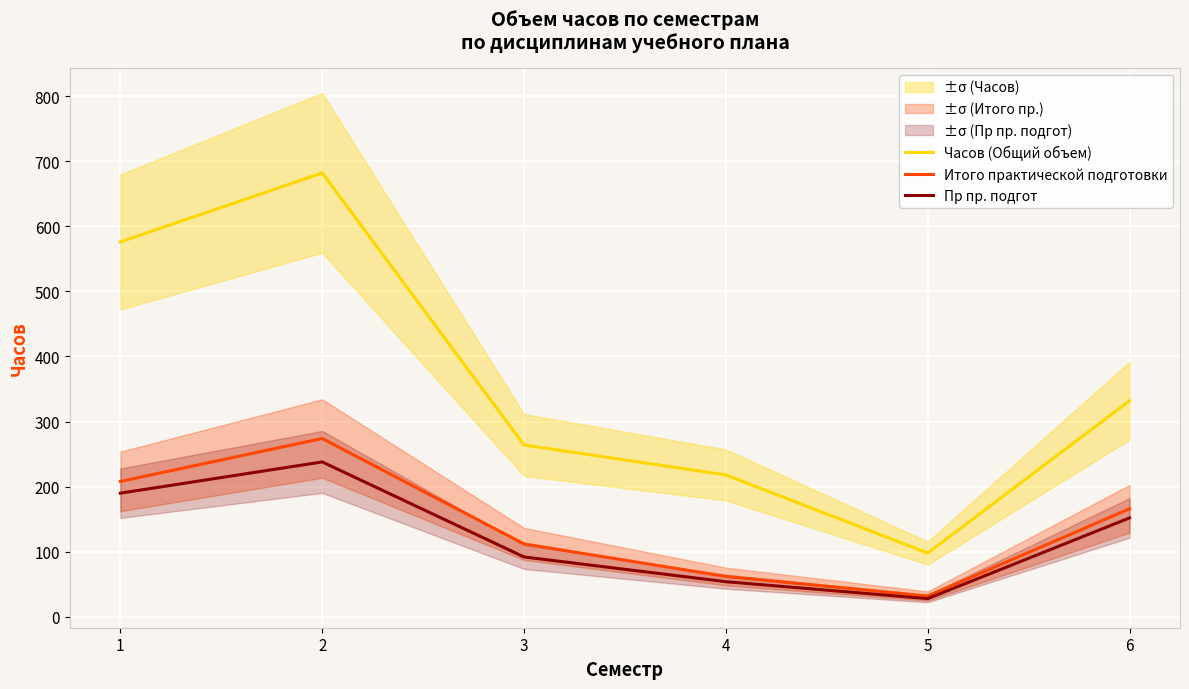

What is the sum of the Часов (Общий объем) values at 2 and 4?

900